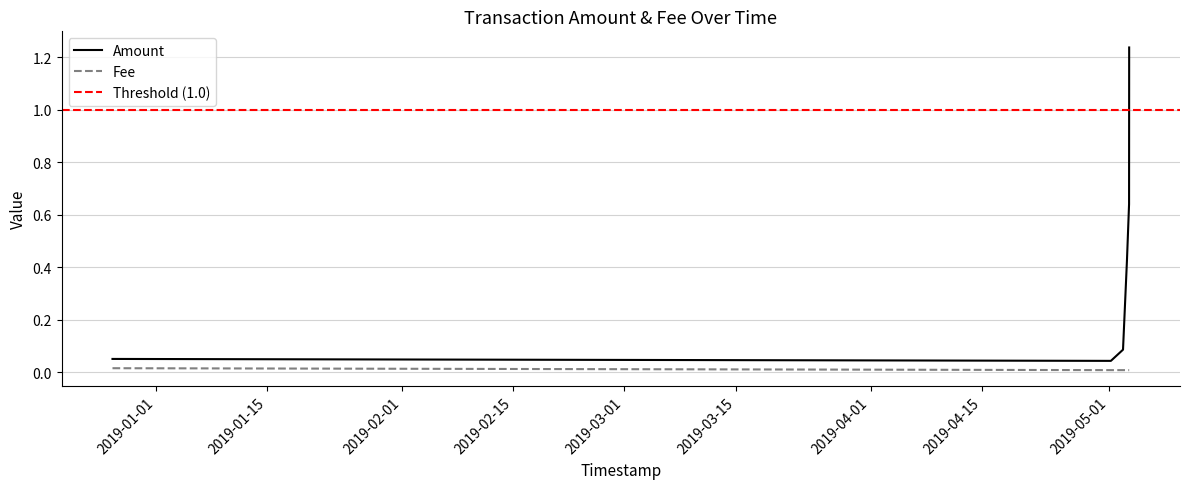

What position from the left is 2019-05-03 13:41:05?

5